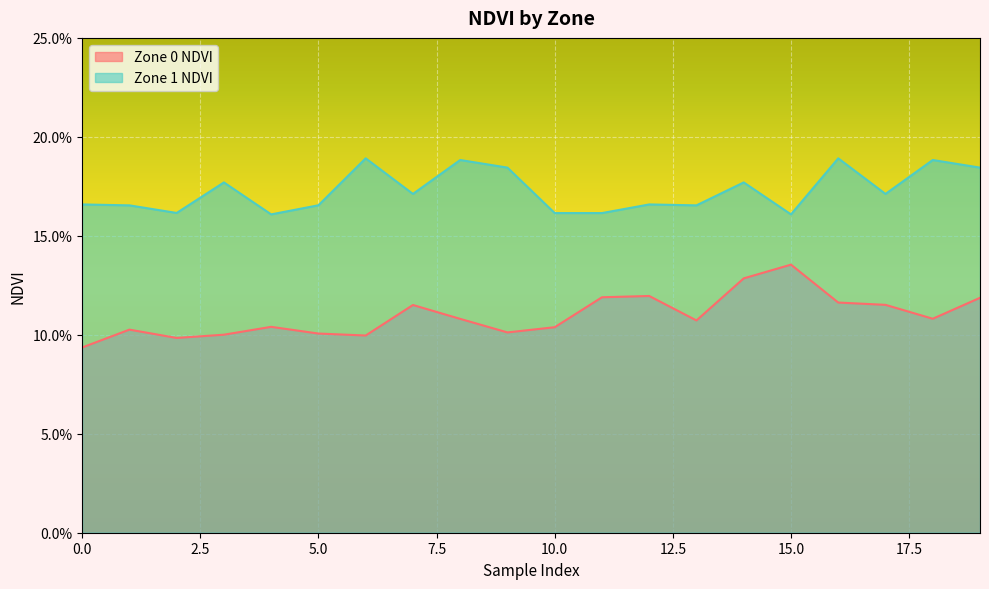

Which has a higher value, 15 or 11?

15